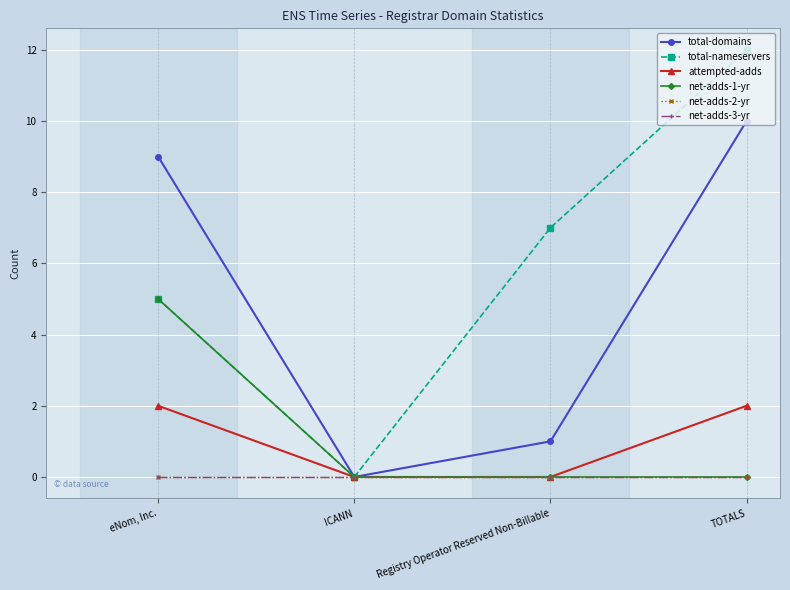

True or false: total-nameservers has a value of 5 at eNom, Inc..

True